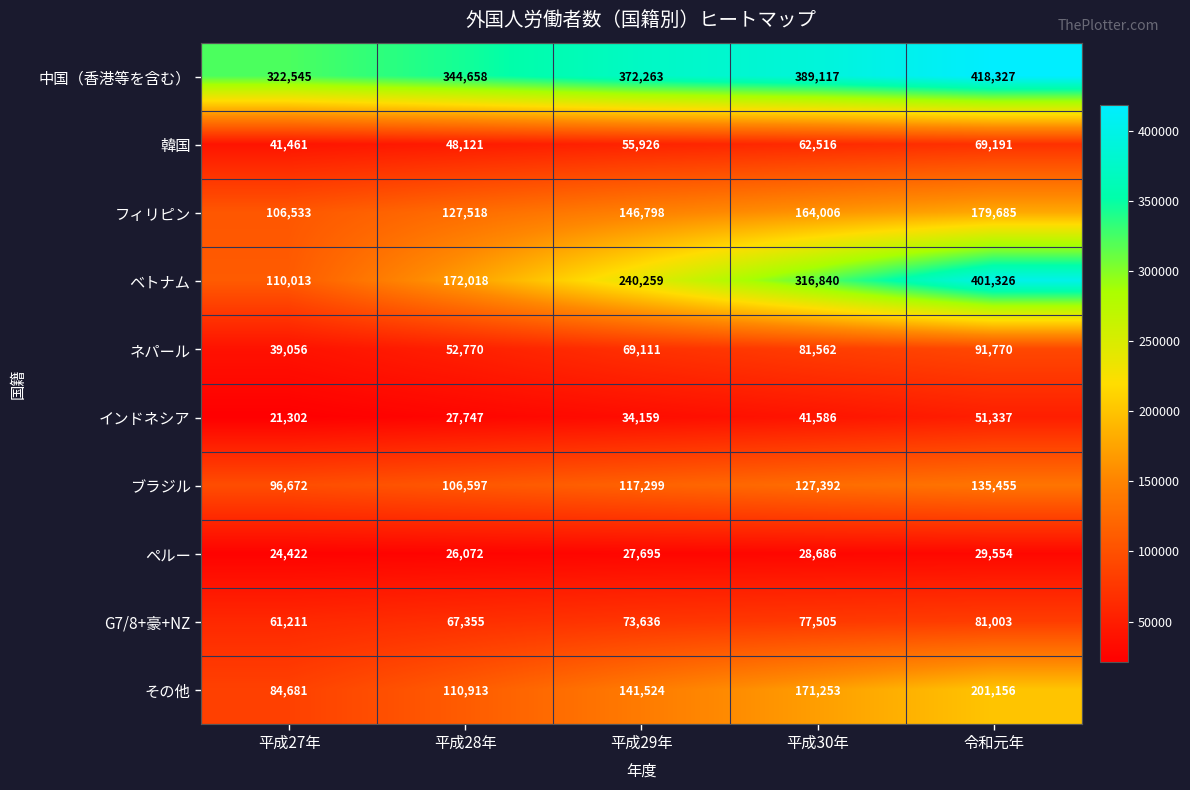

Rank the series at 平成28年 from lowest to highest value.

ペルー, インドネシア, 韓国, ネパール, G7/8+豪+NZ, ブラジル, その他, フィリピン, ベトナム, 中国（香港等を含む）